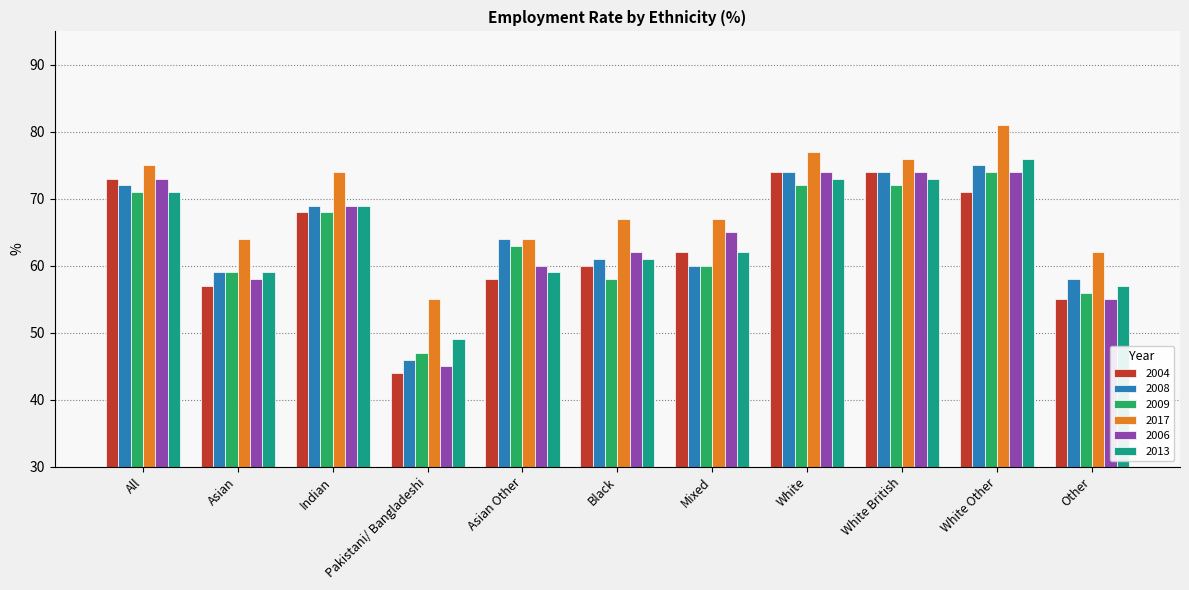

Count the number of categories in the chart.

11